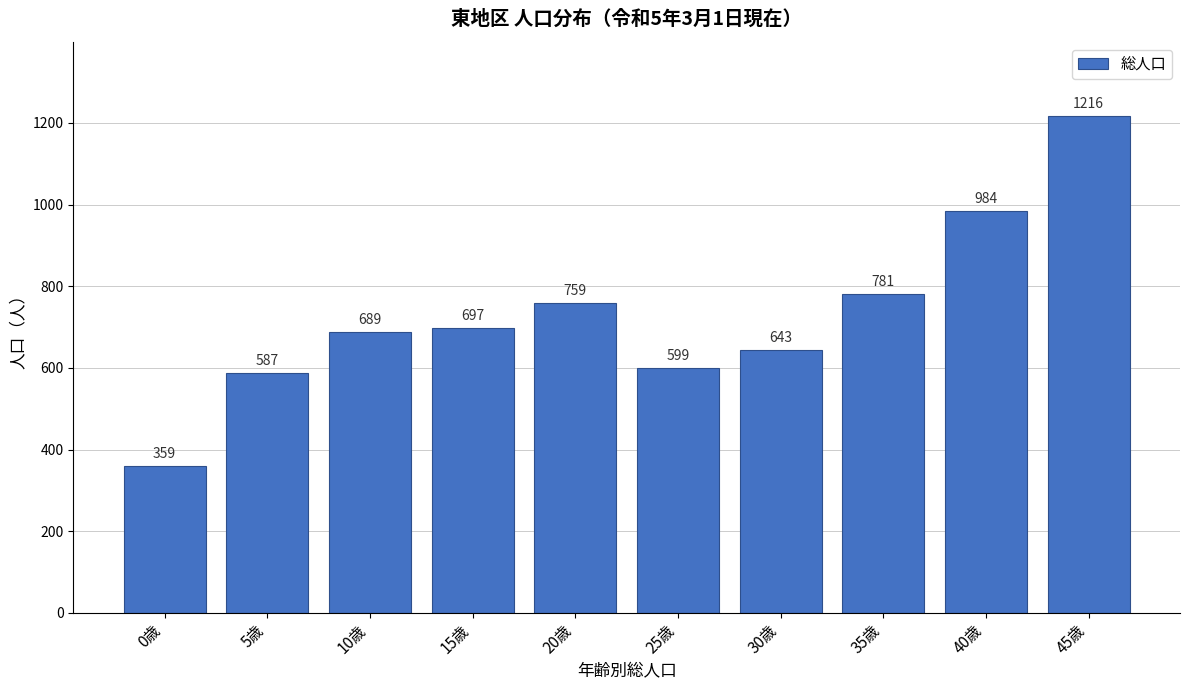

Reading left to right, extract all data points from this chart.

0歳=359	5歳=587	10歳=689	15歳=697	20歳=759	25歳=599	30歳=643	35歳=781	40歳=984	45歳=1216